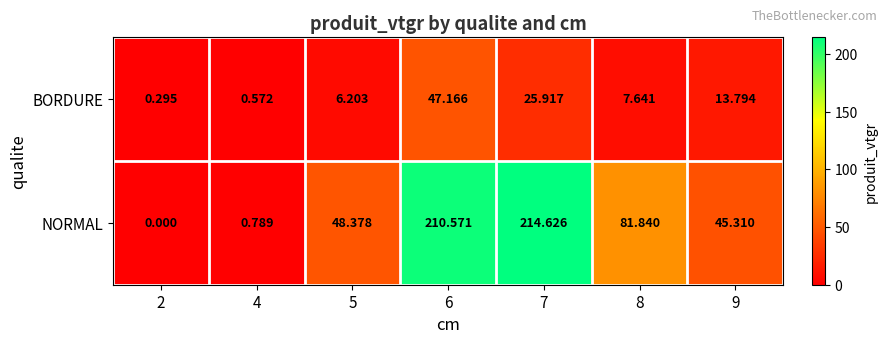

At how many categories does at least one series exceed 112?

2